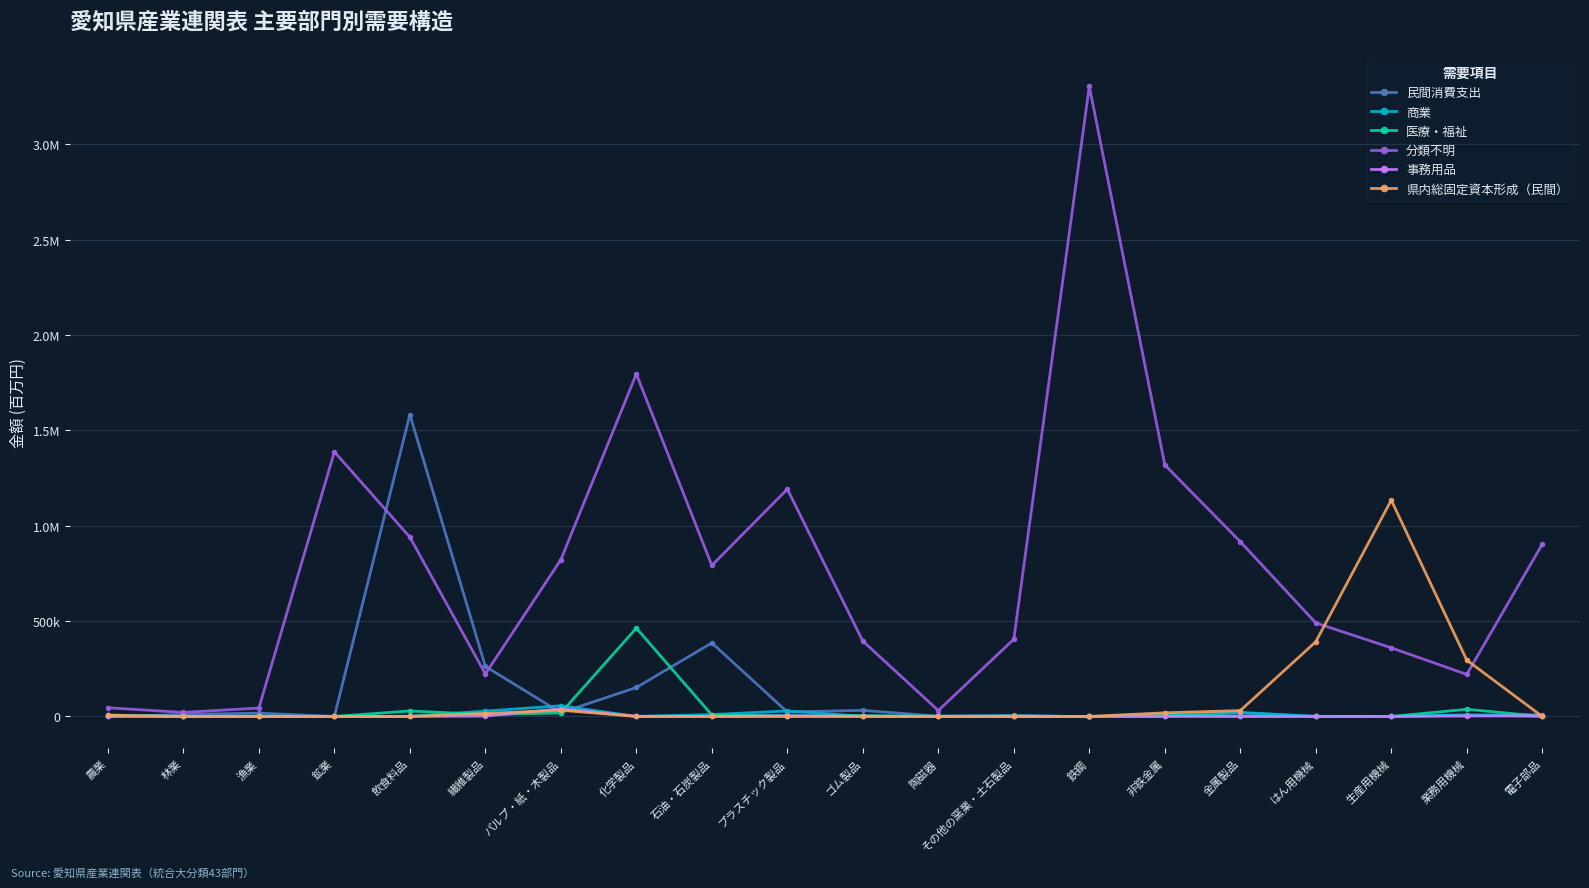

At how many categories does at least one series exceed 2906119?

1